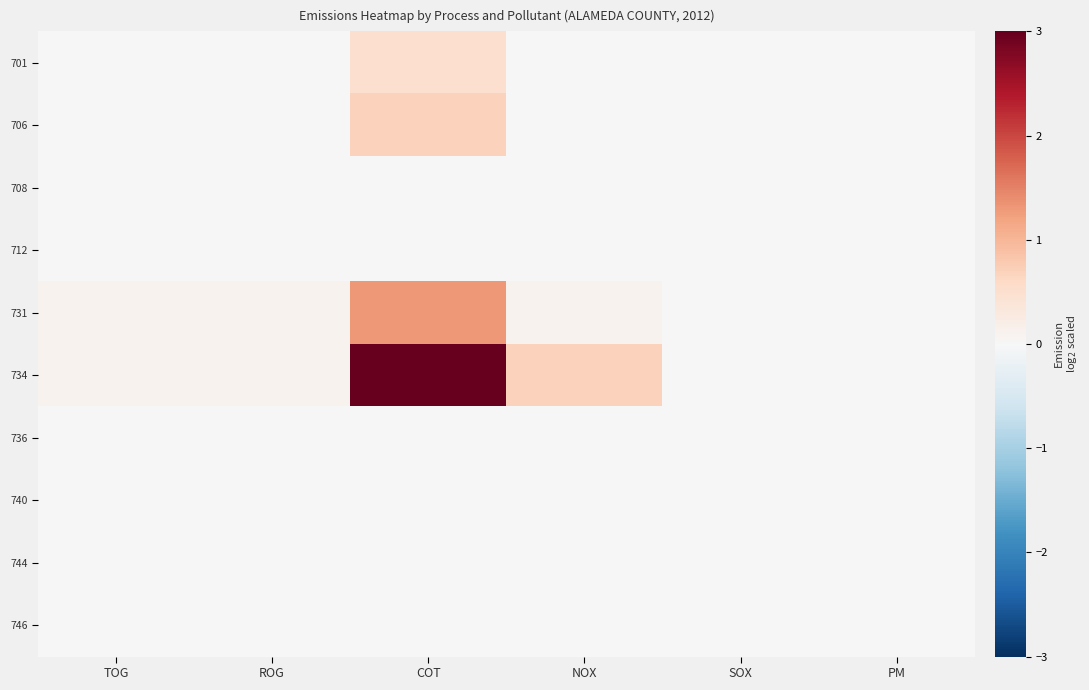

Reading left to right, what are all the values shown in this chart?

701: TOG=0.0	ROG=0.0	COT=0.5	NOX=0.0	SOX=0.0	PM=0.0
706: TOG=0.0	ROG=0.0	COT=0.7	NOX=0.0	SOX=0.0	PM=0.0
708: TOG=0.0	ROG=0.0	COT=0.0	NOX=0.0	SOX=0.0	PM=0.0
712: TOG=0.0	ROG=0.0	COT=0.0	NOX=0.0	SOX=0.0	PM=0.0
731: TOG=0.1	ROG=0.1	COT=1.3	NOX=0.1	SOX=0.0	PM=0.0
734: TOG=0.1	ROG=0.1	COT=3.0	NOX=0.7	SOX=0.0	PM=0.0
736: TOG=0.0	ROG=0.0	COT=0.0	NOX=0.0	SOX=0.0	PM=0.0
740: TOG=0.0	ROG=0.0	COT=0.0	NOX=0.0	SOX=0.0	PM=0.0
744: TOG=0.0	ROG=0.0	COT=0.0	NOX=0.0	SOX=0.0	PM=0.0
746: TOG=0.0	ROG=0.0	COT=0.0	NOX=0.0	SOX=0.0	PM=0.0